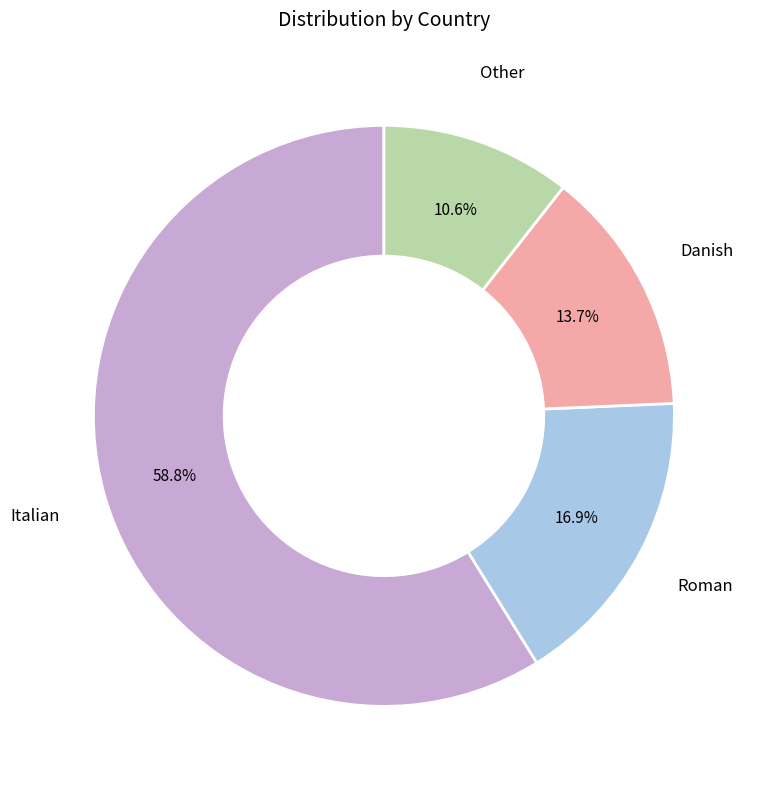

Is there any slice that represents more than half of the pie?

Yes